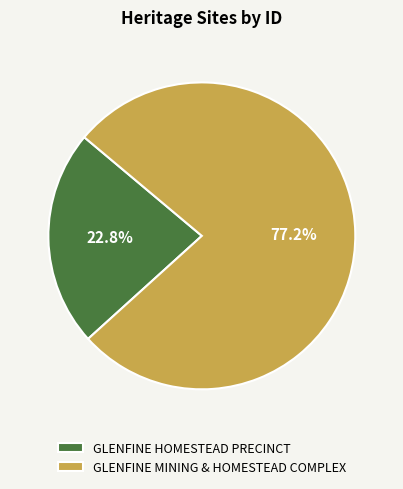

What is the ratio of the value at GLENFINE MINING & HOMESTEAD COMPLEX to the value at GLENFINE HOMESTEAD PRECINCT?

3.4